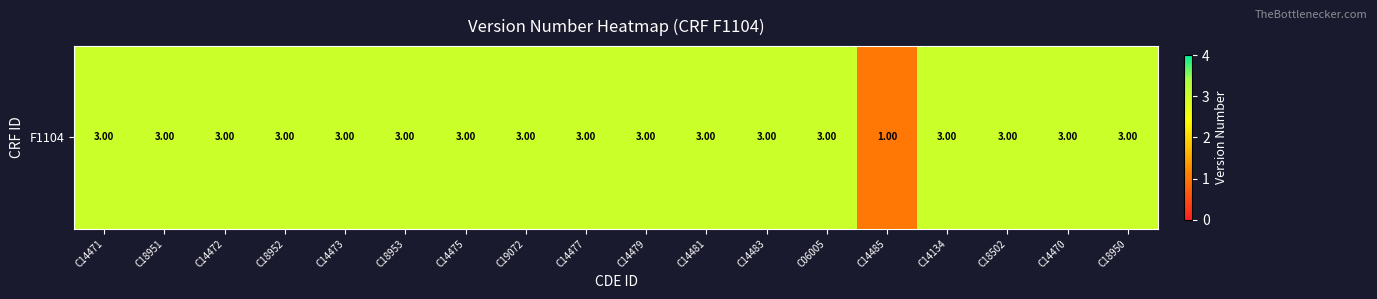

Approximately how many times larger is the value at C14483 compared to C18953?

1.0